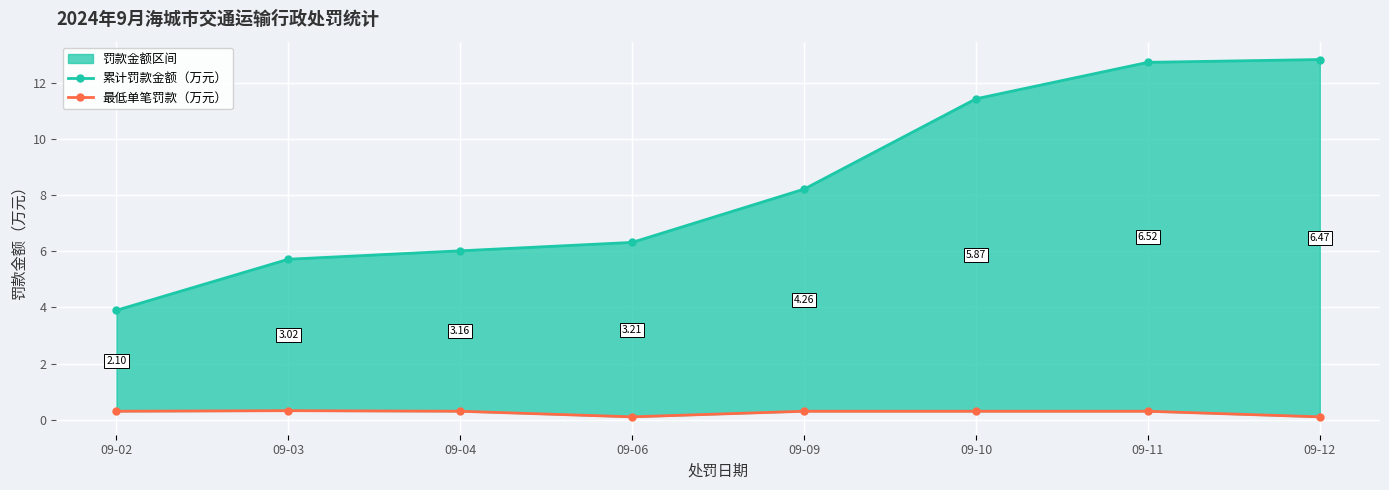

Which series has the largest total across all categories?

累计罚款金额（万元）